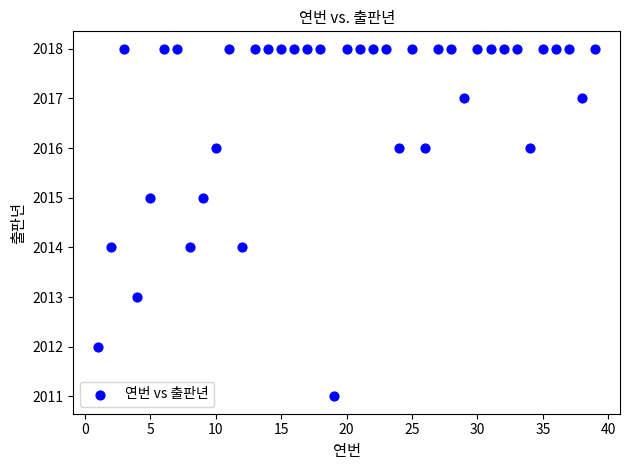

What is the range of X values (max minus min)?

38